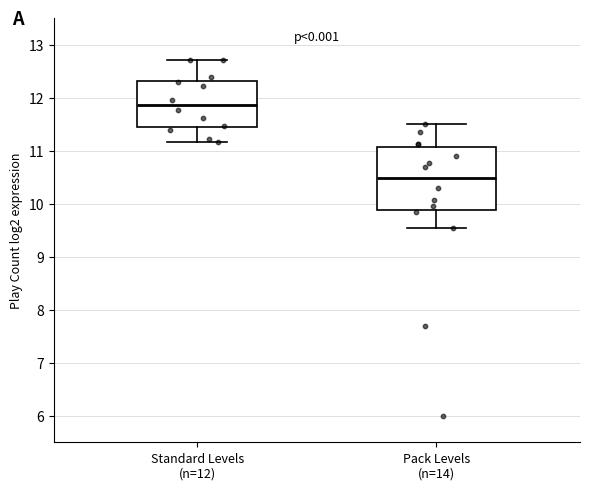

Comparing the boxes themselves (not the whiskers), which one is the tallest?

Pack Levels (n=14)